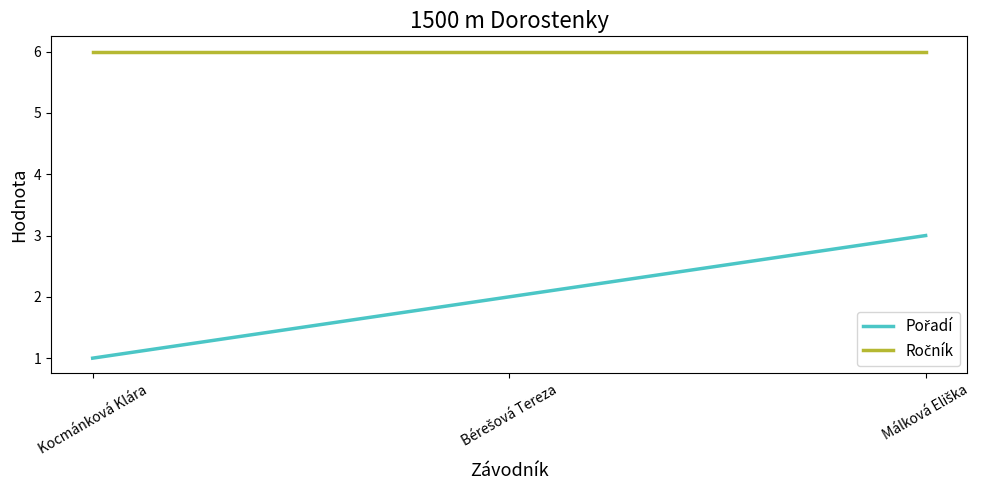

Count the number of categories in the chart.

3